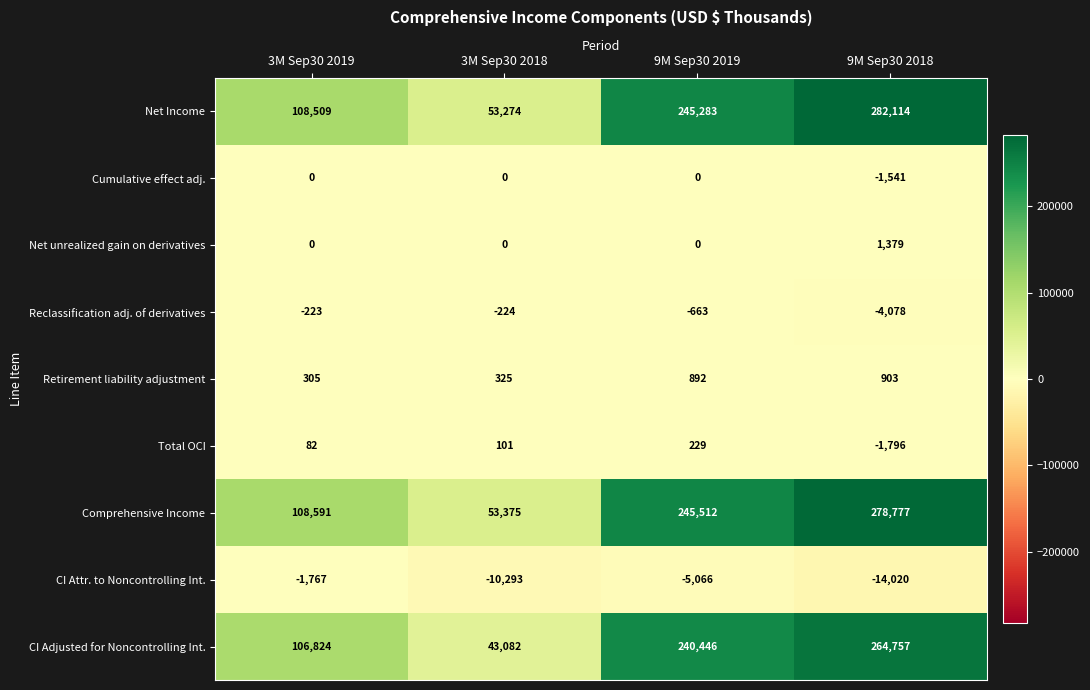

What is the difference between the maximum and second lowest values in the Net unrealized gain on derivatives series?

1379